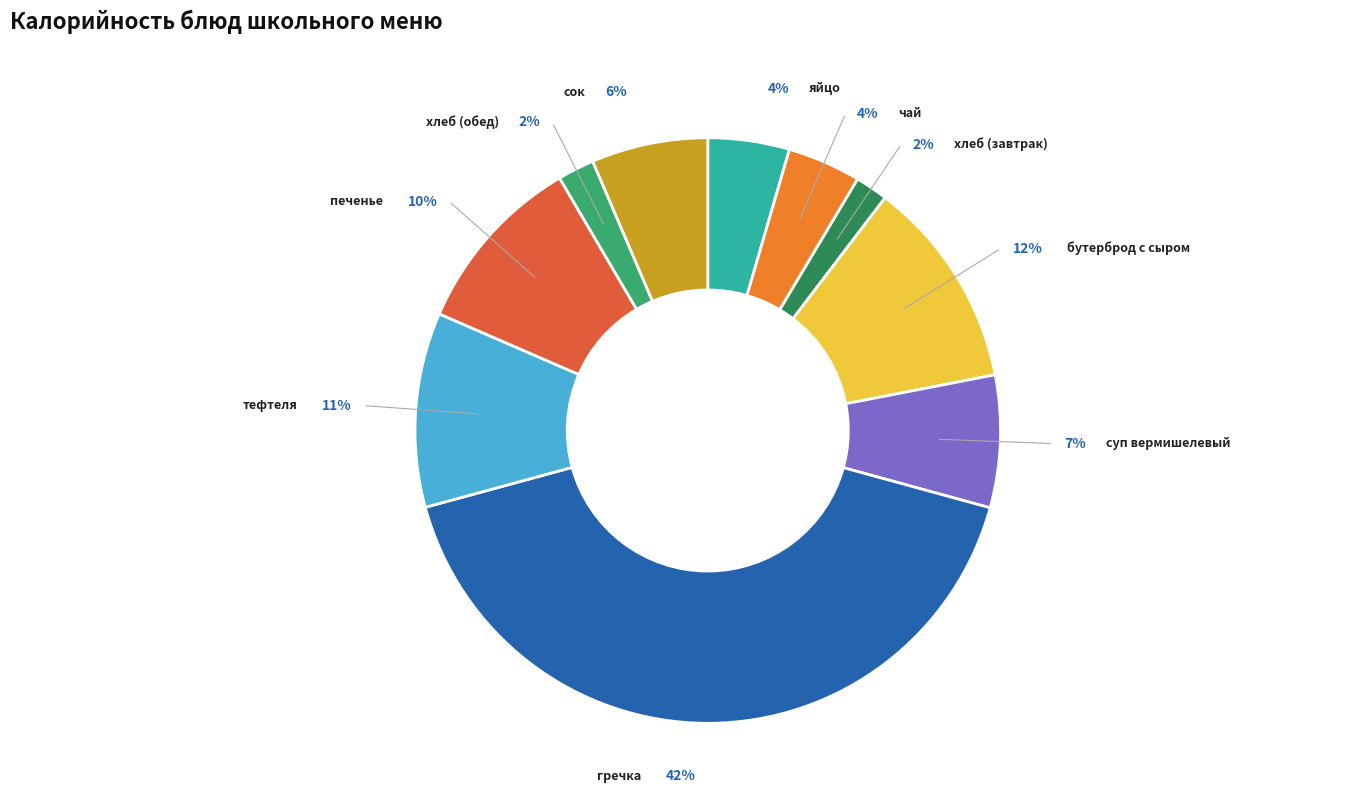

Is there any slice that represents more than half of the pie?

No